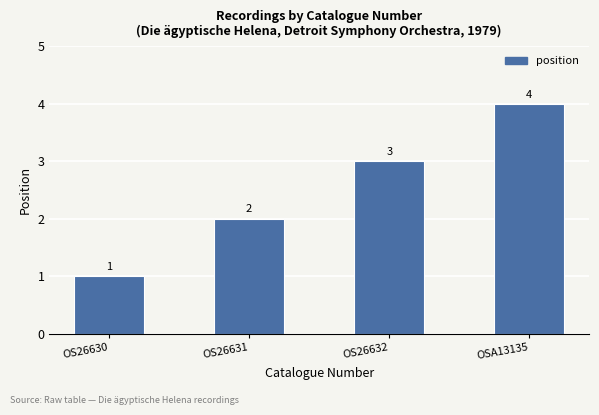

Is it true that the value at OS26630 is 1?

True